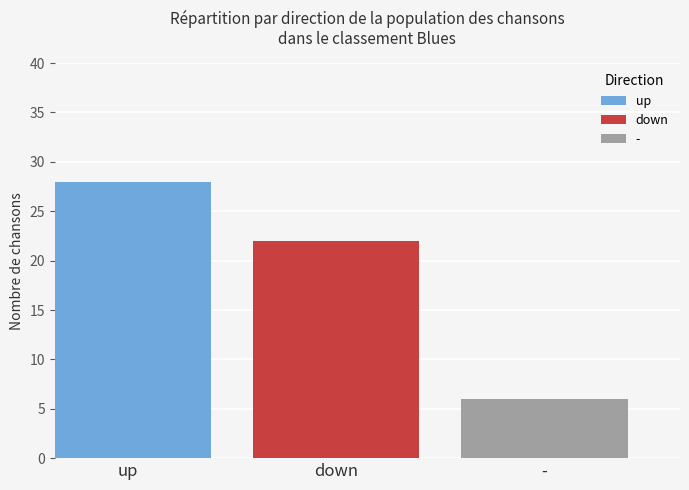

Read the - value at down.

6